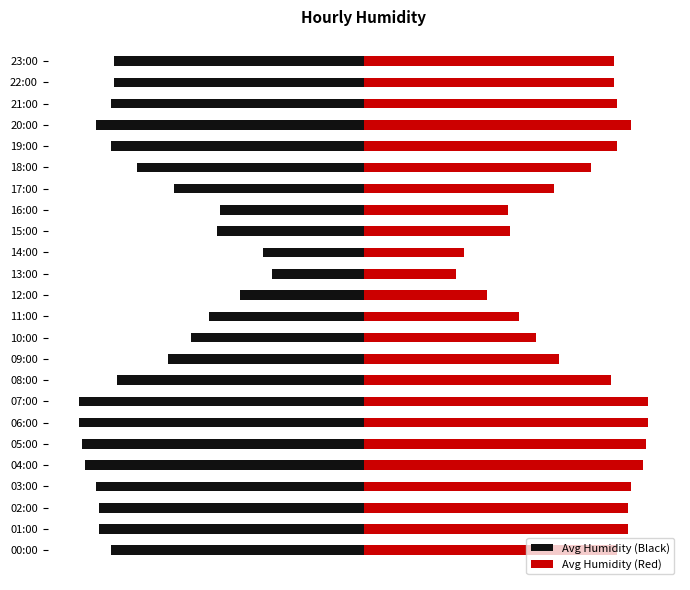

True or false: Avg Humidity (Red) has a value of 76 at 11:00.

False